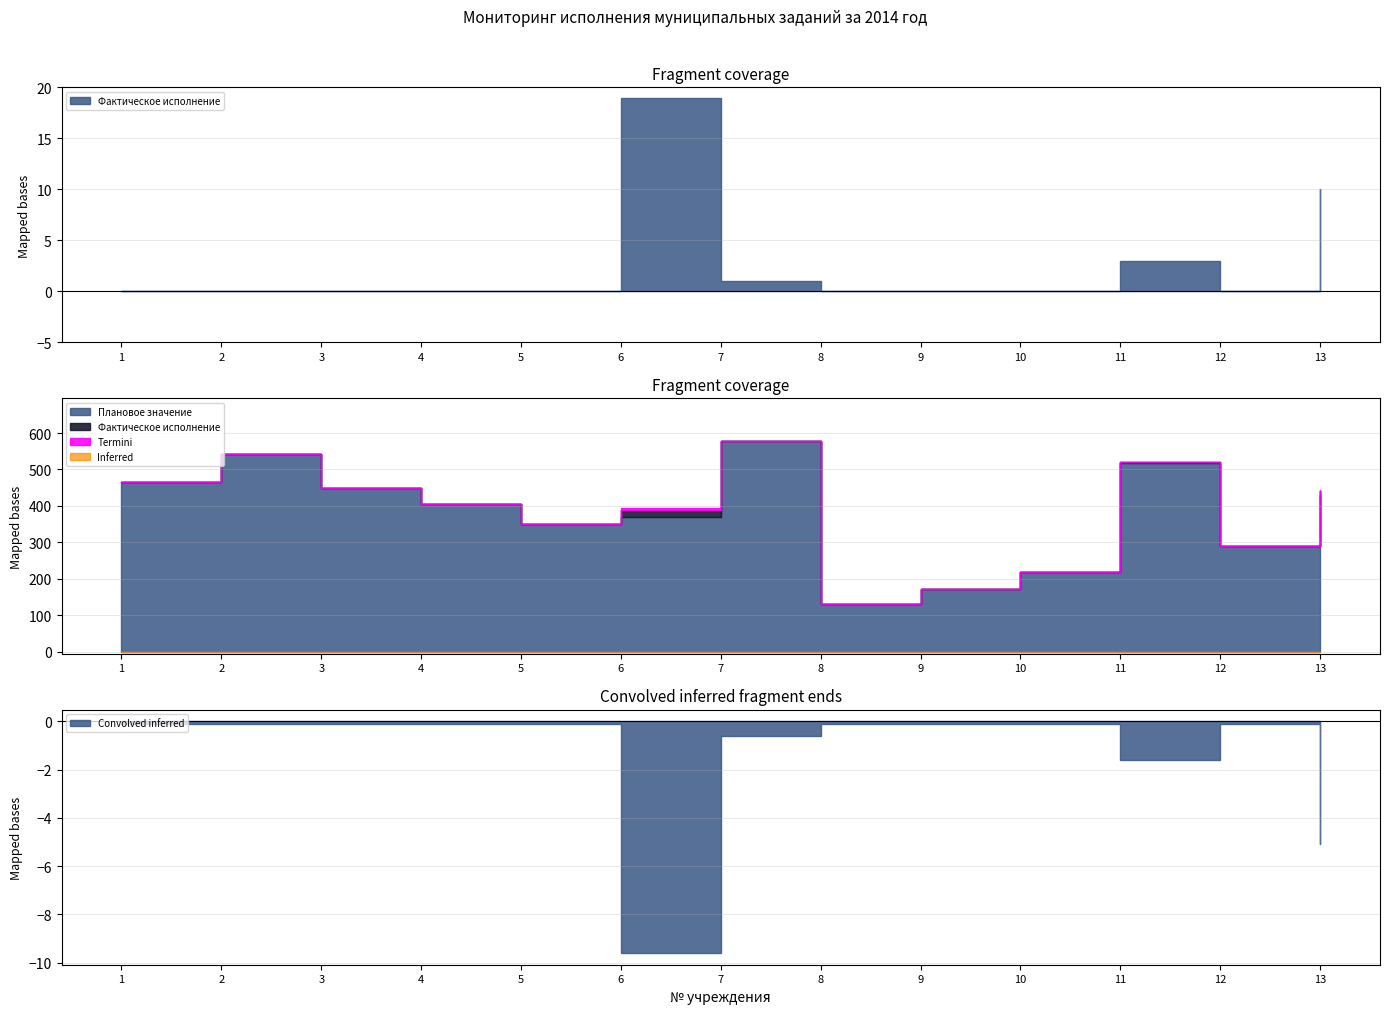

At which category does the chart reach its peak across all series?

7